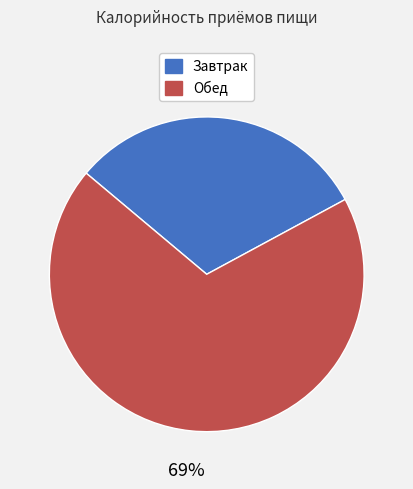

What is the ratio of the value at Обед to the value at Завтрак?

2.2